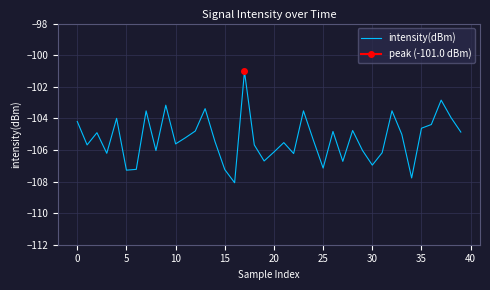

Which has a higher value, −5 or 24?

−5